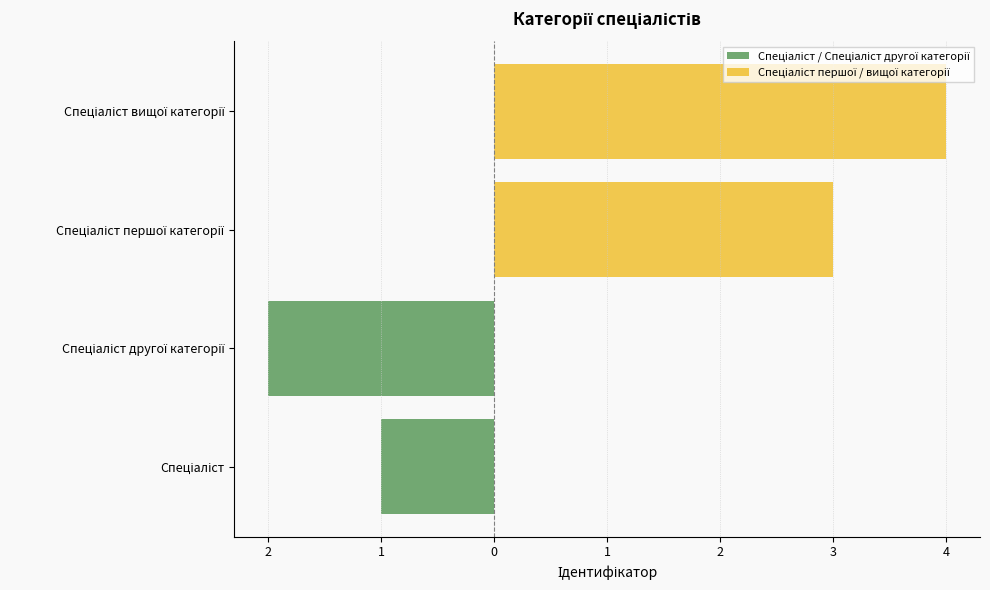

Reading left to right, list all the values displayed in this chart.

Спеціаліст / Спеціаліст другої категорії: -1	-2
Спеціаліст першої / вищої категорії: 3	4